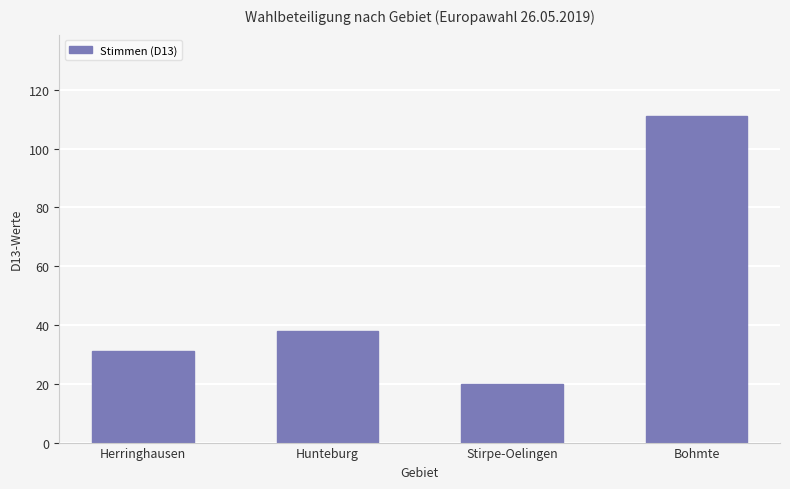

What is the smallest value displayed?

20